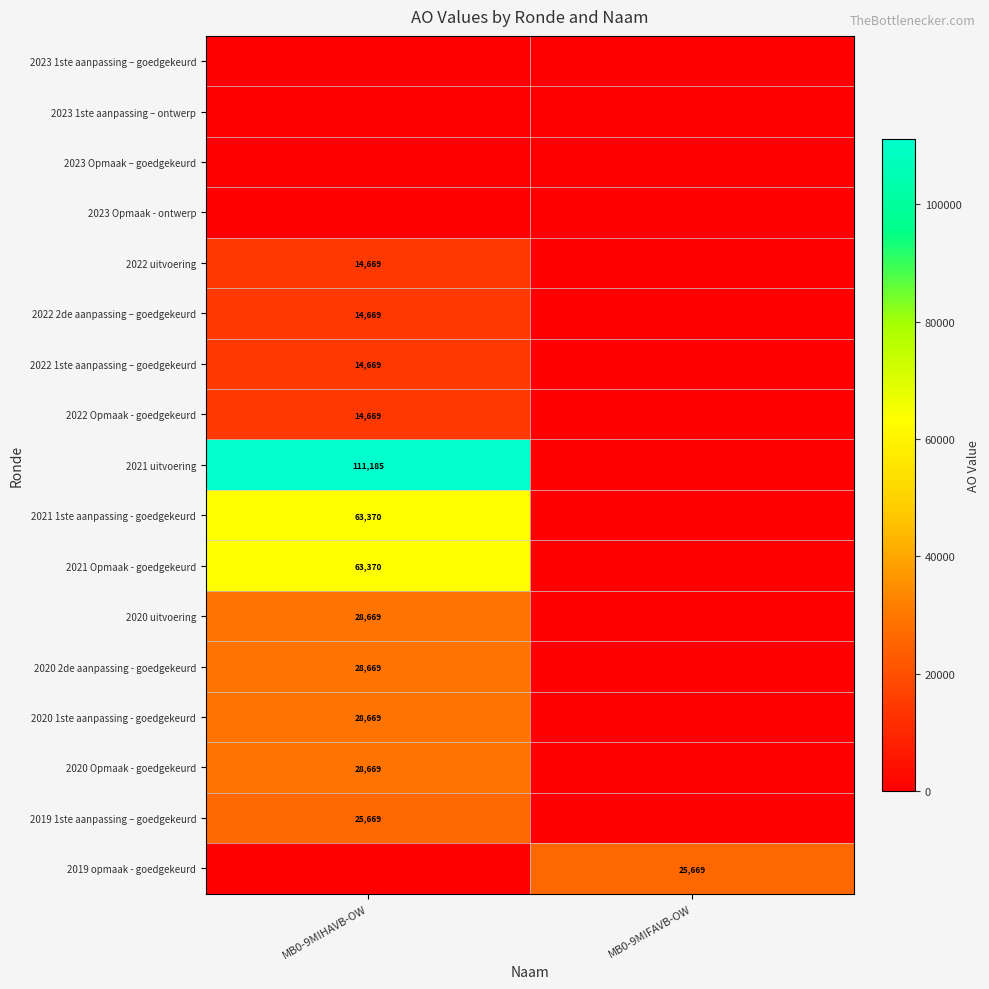

Is it true that 2021 uitvoering equals 39603 at MB0-9MIHAVB-OW?

False